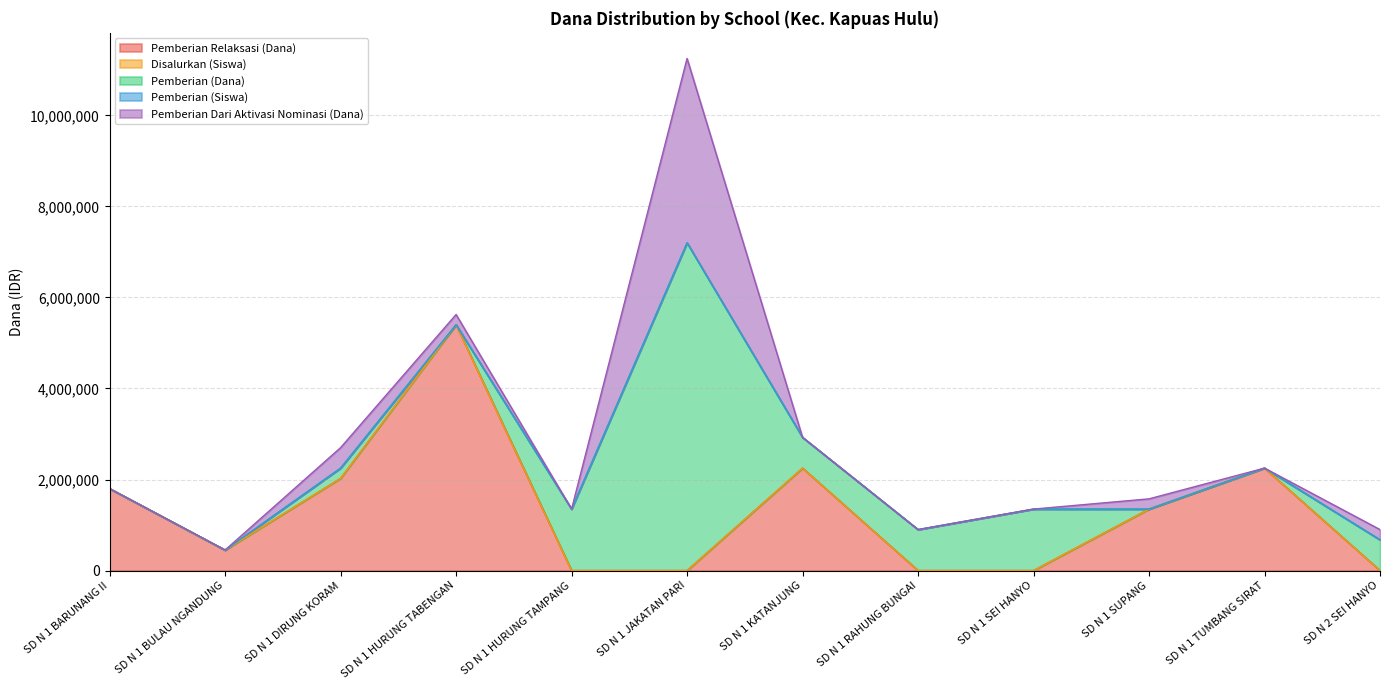

How many interior local peaks does the Pemberian Dari Aktivasi Nominasi (Dana) series have?

3